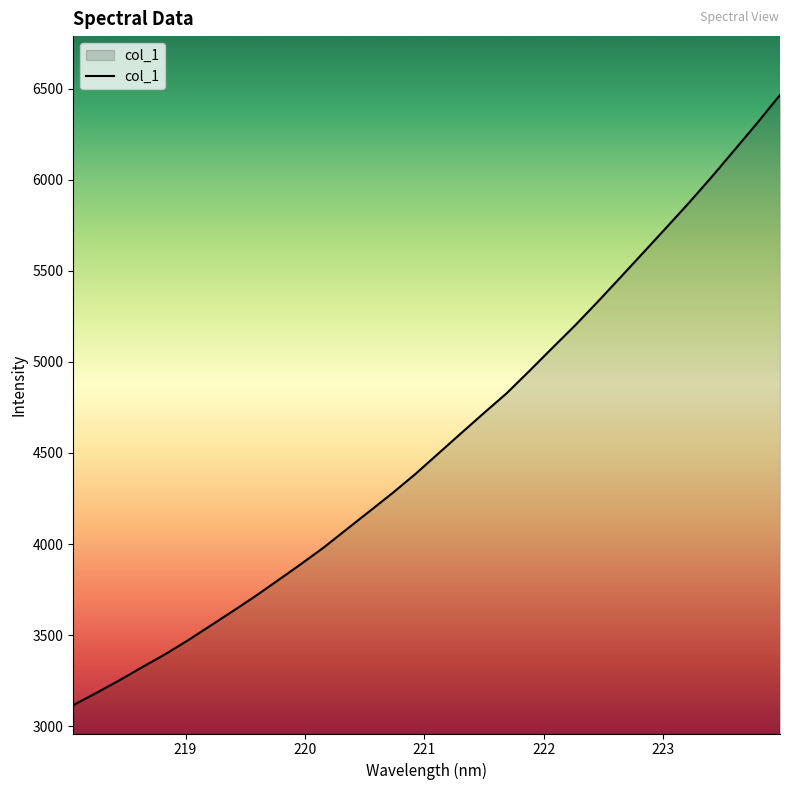

What is the maximum value shown in the chart?

6465.4